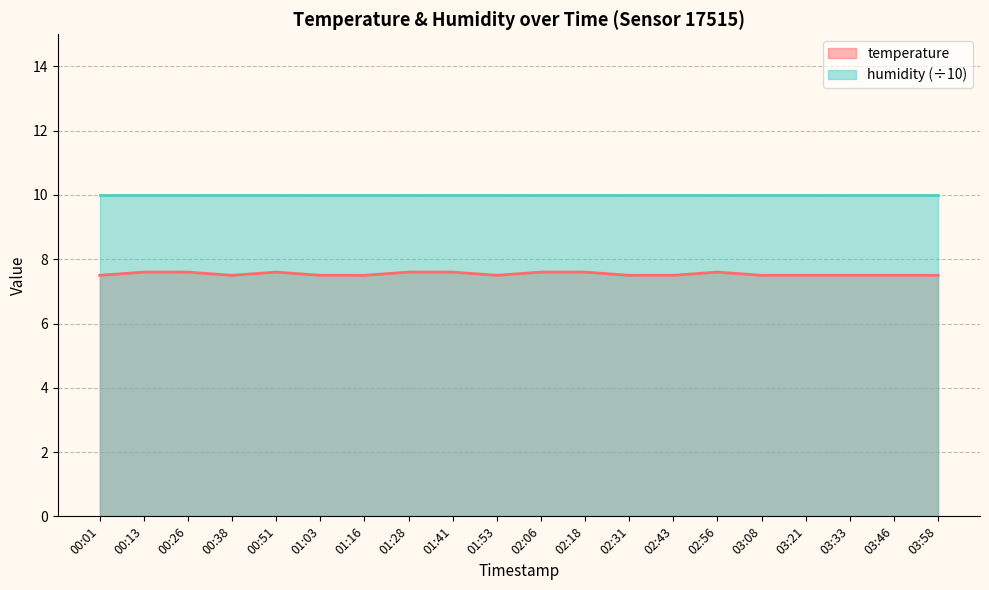

What is the value of the 18th point from the left?

7.5